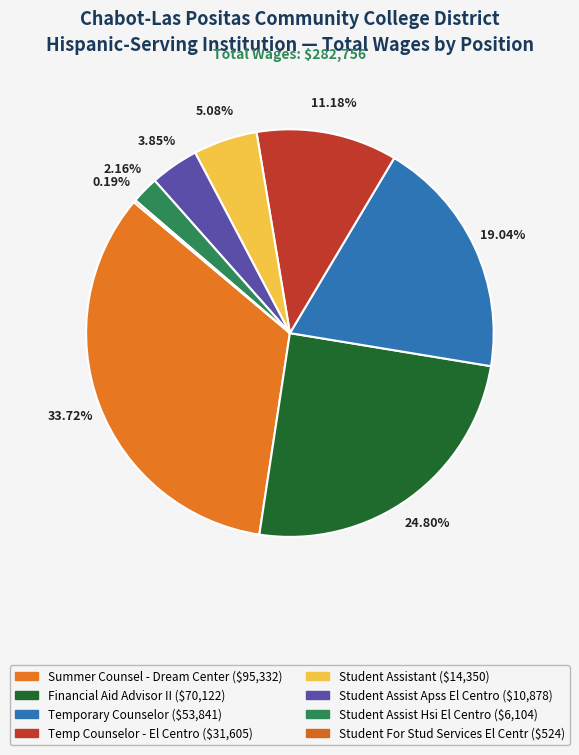

Approximately how many times larger is the value at Summer Counsel - Dream Center compared to Student For Stud Services El Centr?

181.9